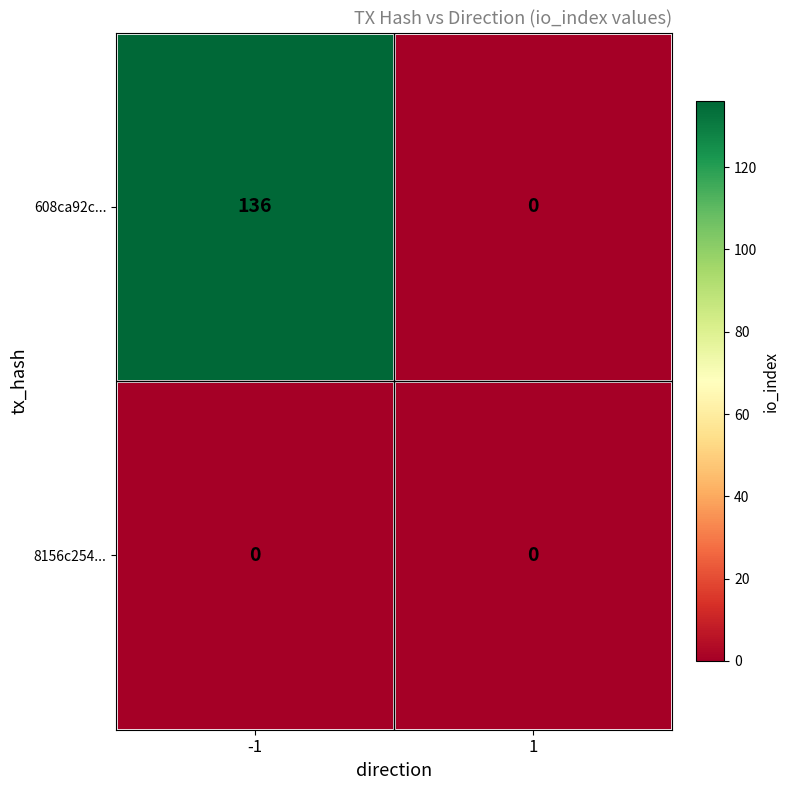

Which series has the largest total across all categories?

608ca92c...